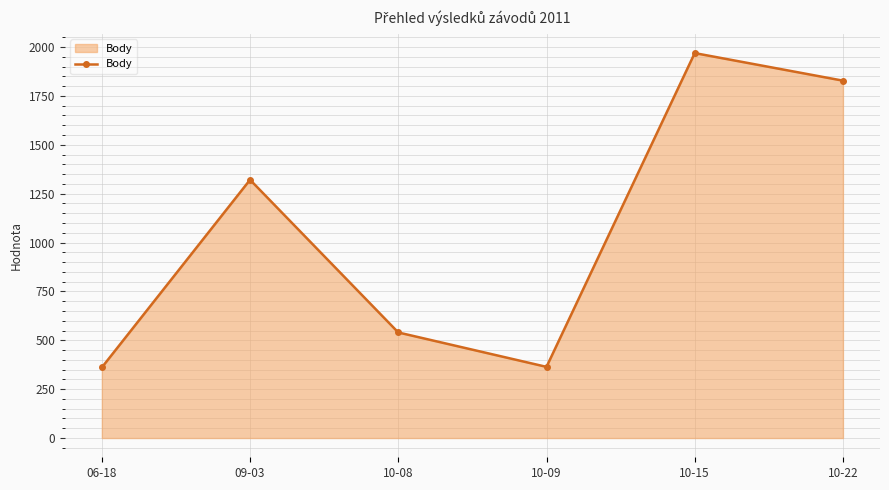

What is the label of the 6th point from the right?

06-18